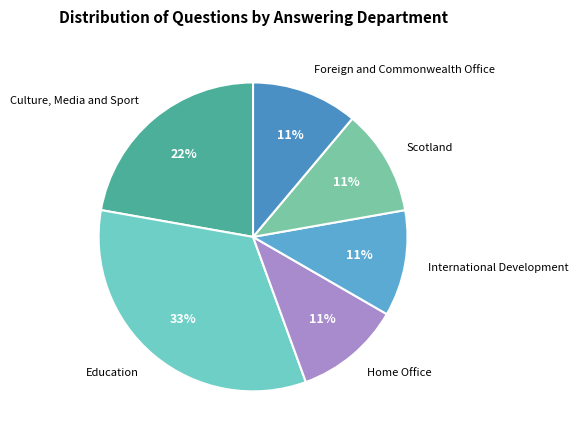

To the nearest percent, what is the difference between the largest and smallest slice percentages?

22%